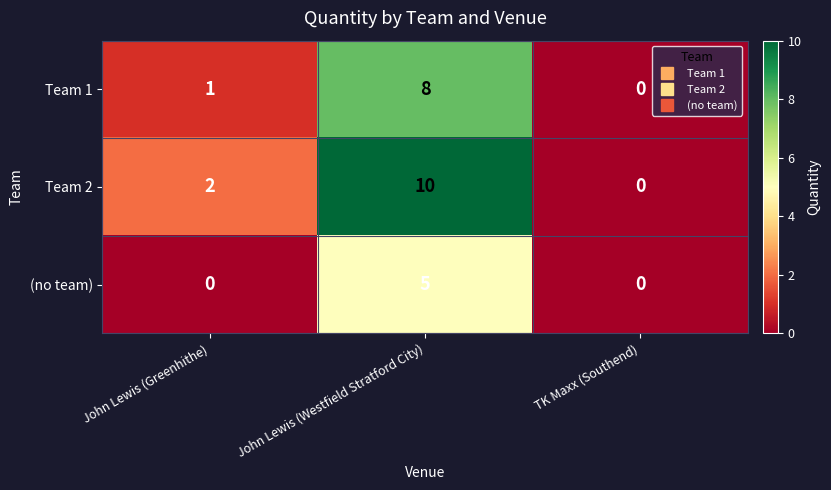

Where is Team 1 nearest to the value 4?

John Lewis (Greenhithe)